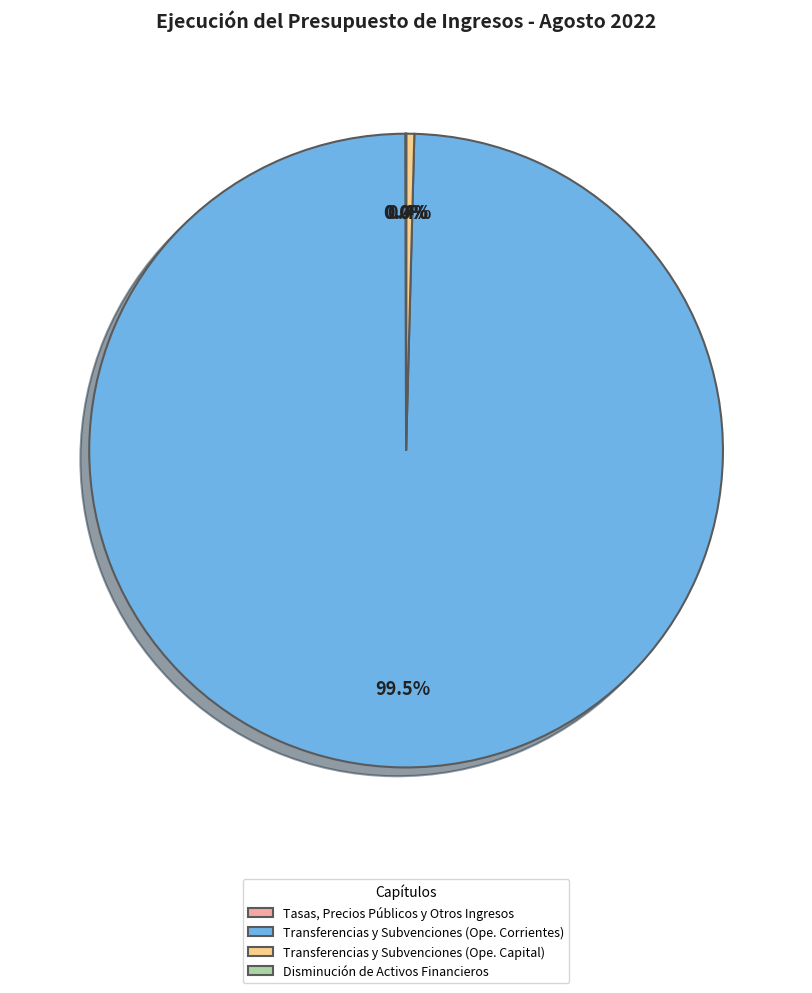

Which slice represents more than half of the pie?

Transferencias y Subvenciones (Ope. Corrientes)